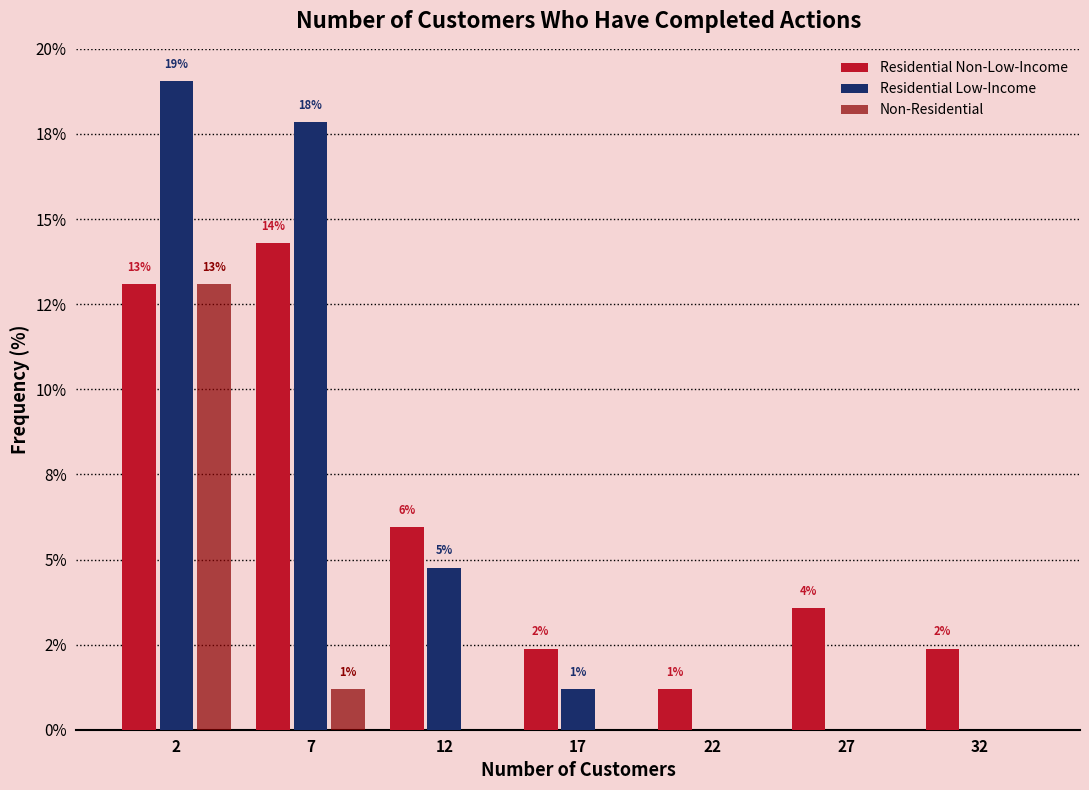

Does the chart contain stacked bars?

No